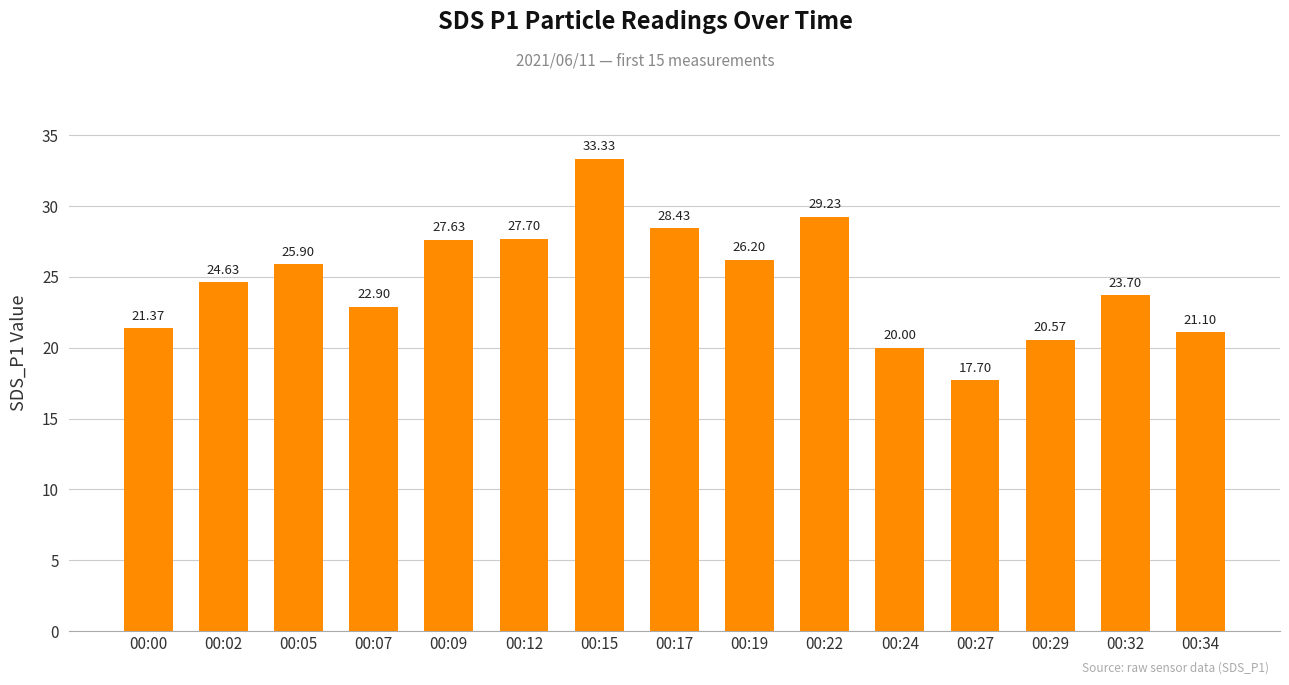

What is the value of the 7th bar from the left?

33.3